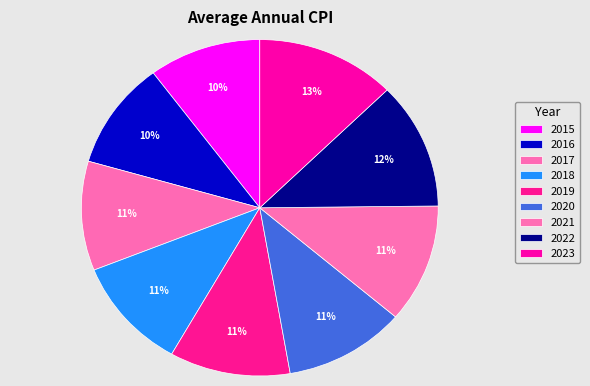

Is 2016 the majority of the pie?

No